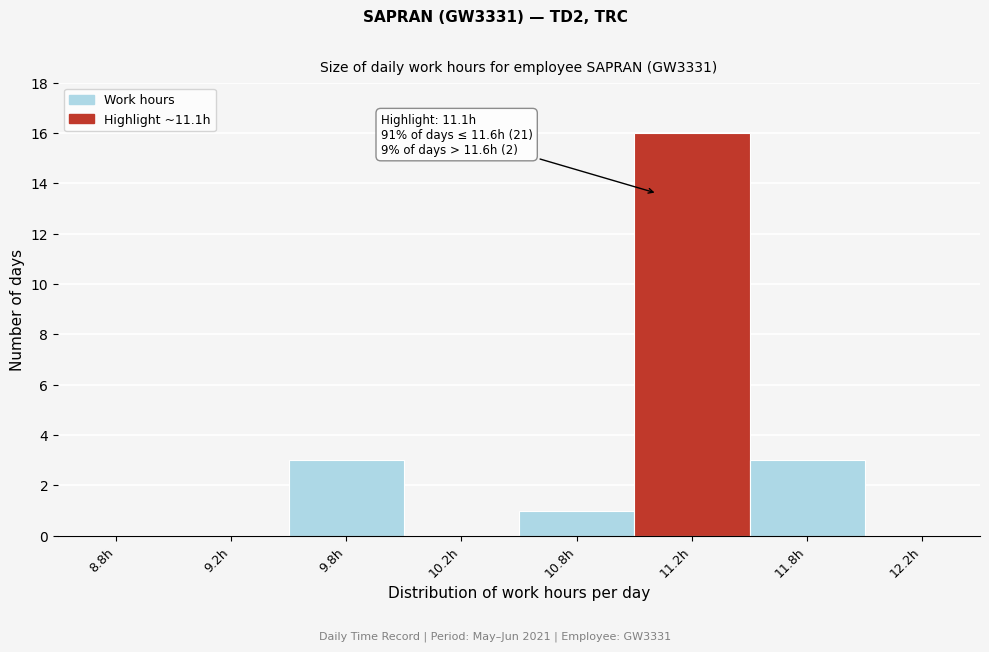

Reading left to right, list all the values displayed in this chart.

8.8h=0	9.2h=0	9.8h=3	10.2h=0	10.8h=1	11.2h=16	11.8h=3	12.2h=0